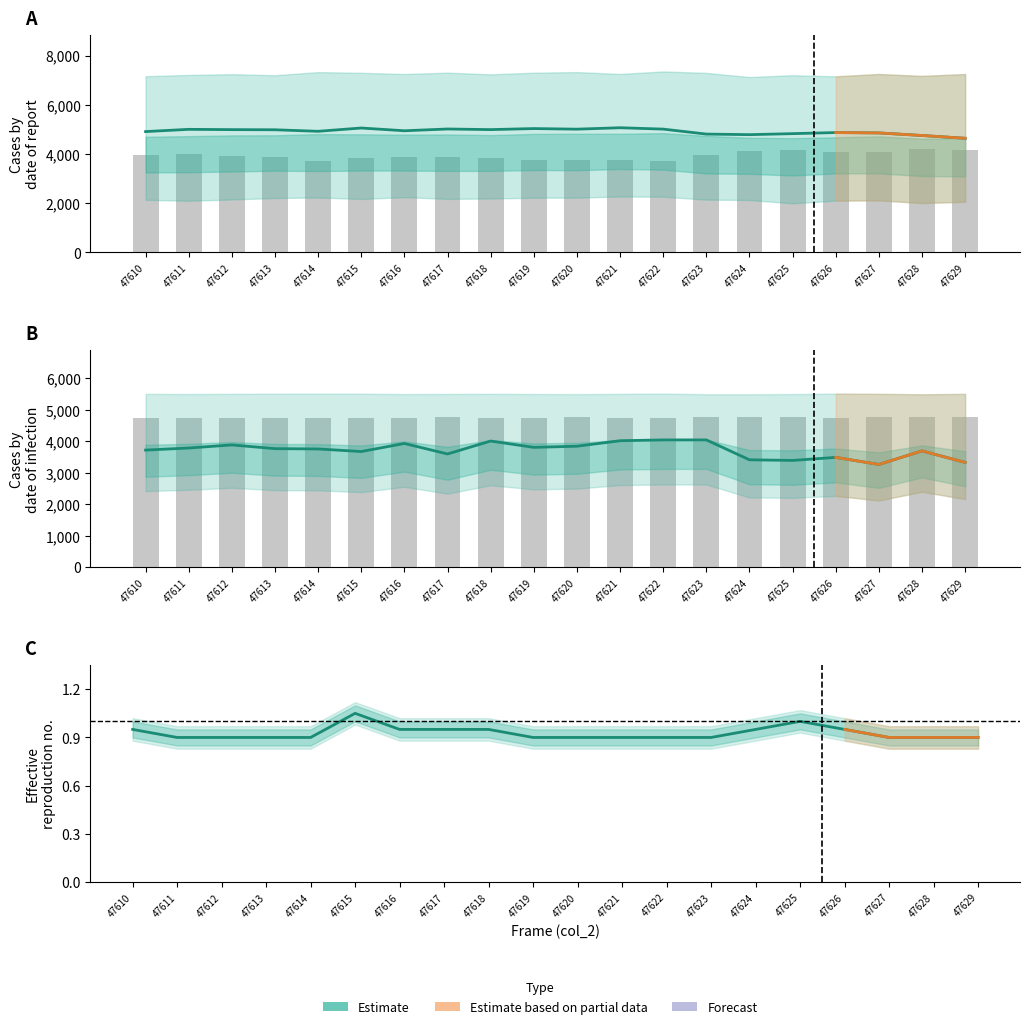

What is the minimum value for col_514?

3265.0